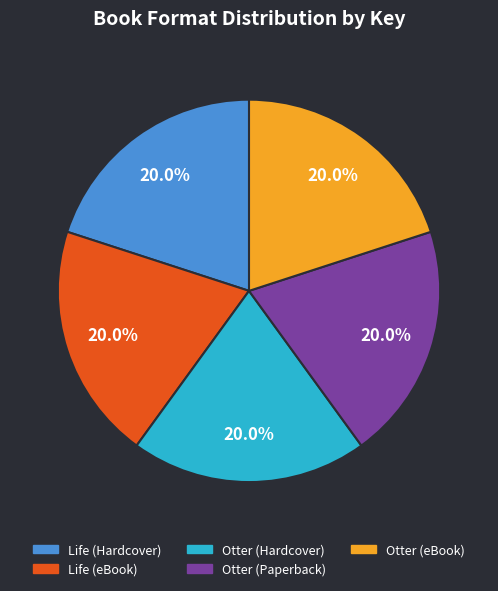

Combined, do Otter (Paperback) and Otter (eBook) account for over 50%?

No